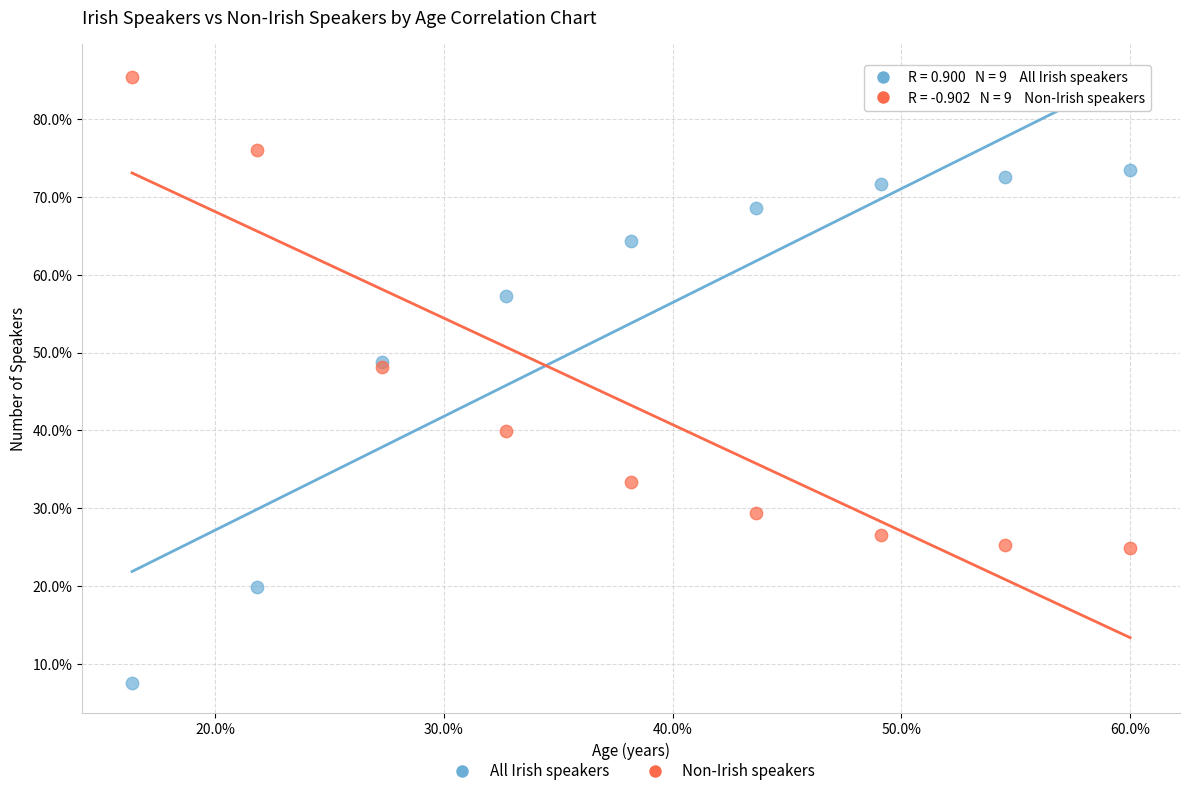

What is the X range (max minus min) for the scatter plot?

43.6